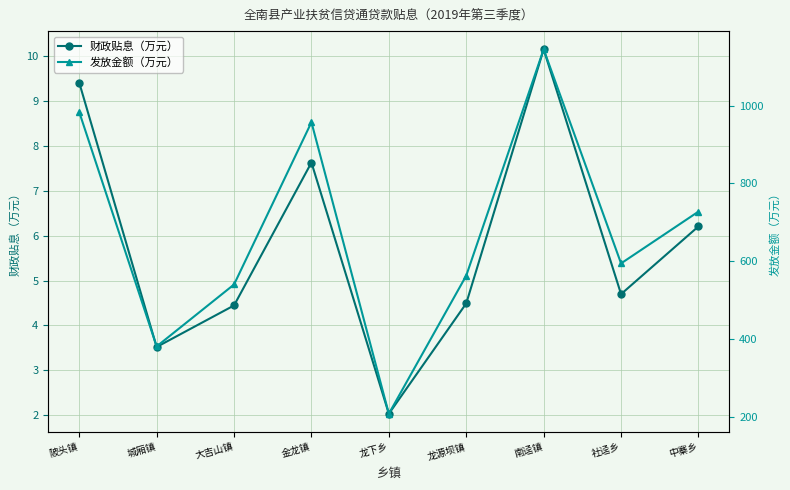

Is it true that 发放金额（万元） equals 369.5 at 龙下乡?

False